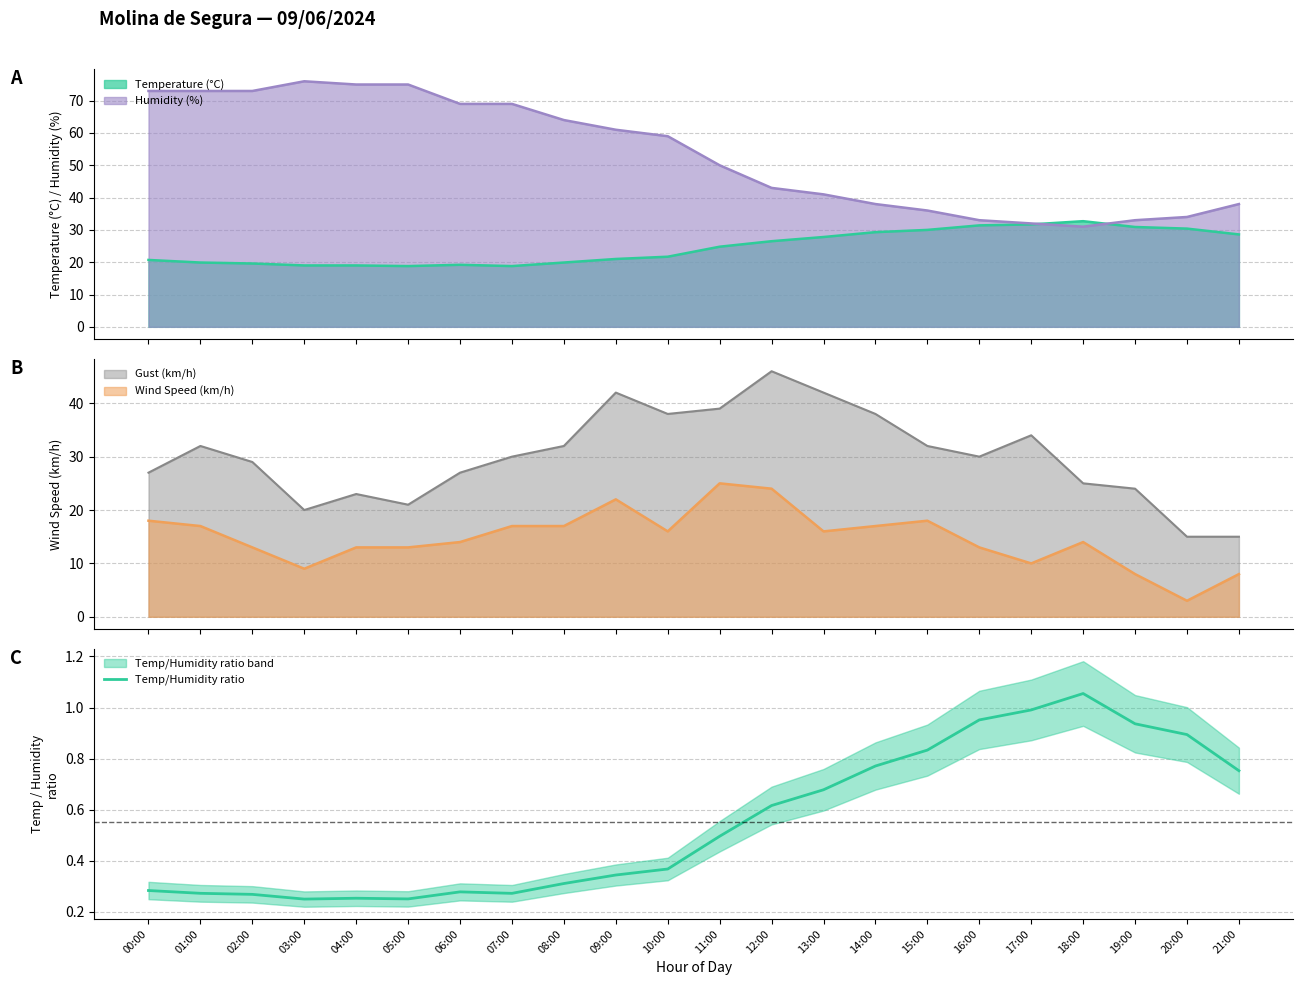

Reading left to right, what are all the values shown in this chart?

0.3	0.3	0.3	0.2	0.3	0.3	0.3	0.3	0.3	0.3	0.4	0.5	0.6	0.7	0.8	0.8	1.0	1.0	1.1	0.9	0.9	0.8